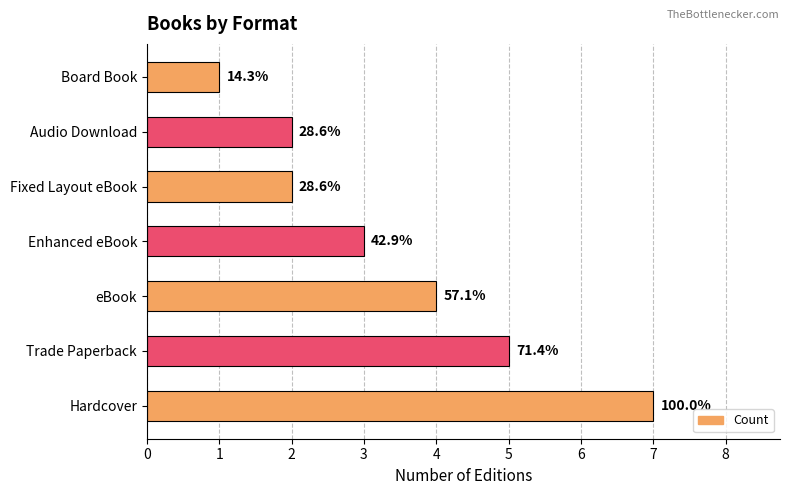

How many bars are there in total?

7